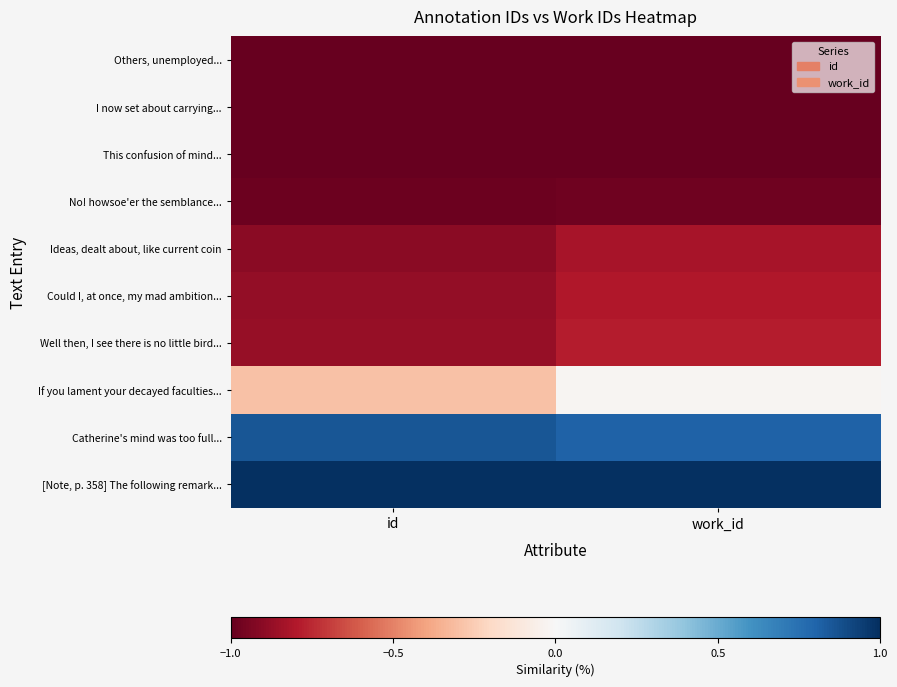

At which category is the sum across all series the highest?

work_id